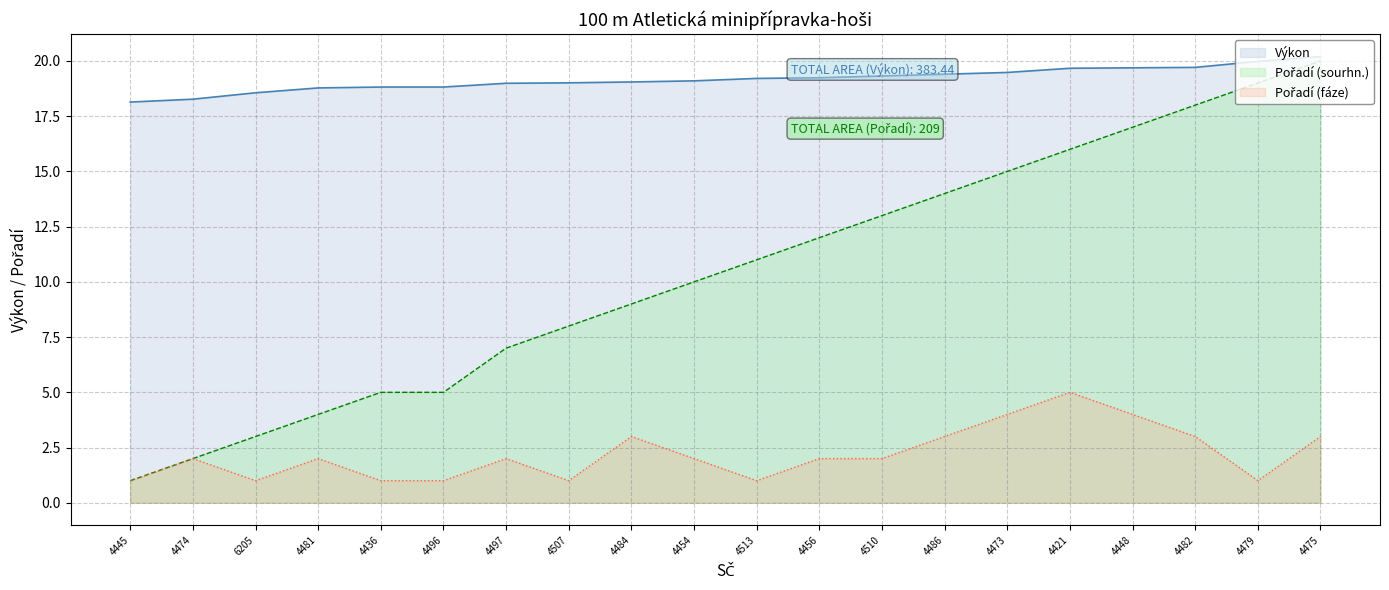

Reading left to right, what are all the values shown in this chart?

Výkon: 4445=18.1	4474=18.3	6205=18.6	4481=18.8	4436=18.8	4496=18.8	4497=19.0	4507=19.0	4484=19.1	4454=19.1	4513=19.2	4456=19.2	4510=19.3	4486=19.4	4473=19.5	4421=19.7	4448=19.7	4482=19.7	4479=20.0	4475=20.2
Pořadí (sourhn.): 4445=1.0	4474=2.0	6205=3.0	4481=4.0	4436=5.0	4496=5.0	4497=7.0	4507=8.0	4484=9.0	4454=10.0	4513=11.0	4456=12.0	4510=13.0	4486=14.0	4473=15.0	4421=16.0	4448=17.0	4482=18.0	4479=19.0	4475=20.0
Pořadí (fáze): 4445=1.0	4474=2.0	6205=1.0	4481=2.0	4436=1.0	4496=1.0	4497=2.0	4507=1.0	4484=3.0	4454=2.0	4513=1.0	4456=2.0	4510=2.0	4486=3.0	4473=4.0	4421=5.0	4448=4.0	4482=3.0	4479=1.0	4475=3.0